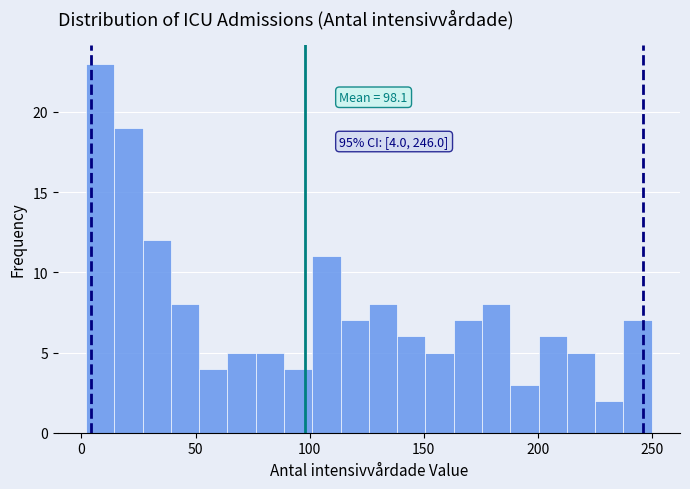

Around what value on the x-axis is the tallest bar? Give the approximate position of its centre, as read against the axis.

10